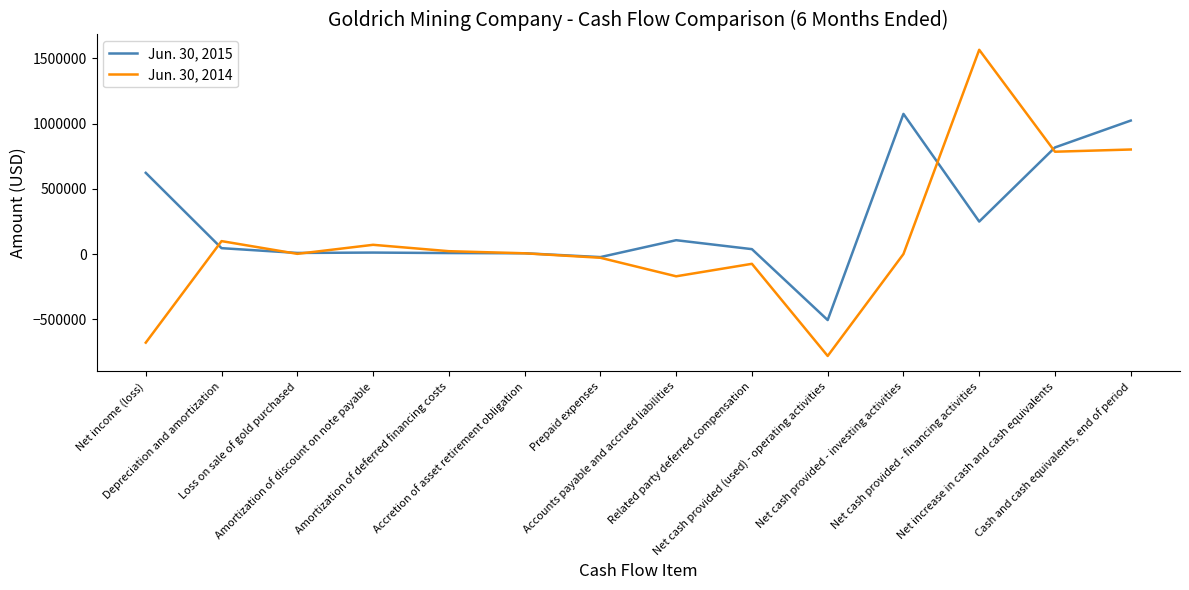

The value of Jun. 30, 2015 at Accounts payable and accrued liabilities is 106100. True or false?

True